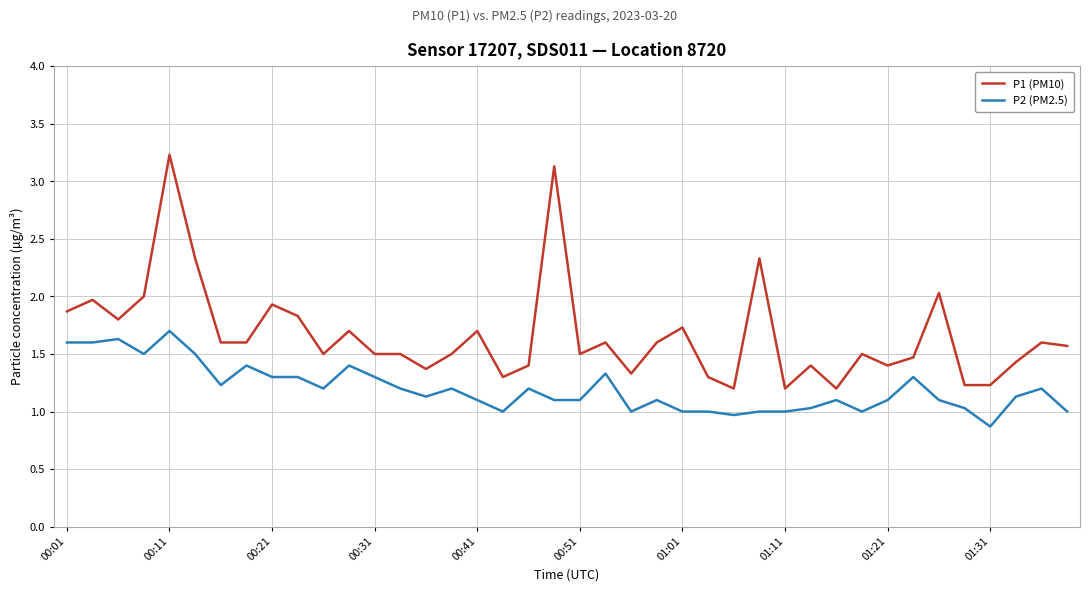

Which series has the largest total across all categories?

P1 (PM10)